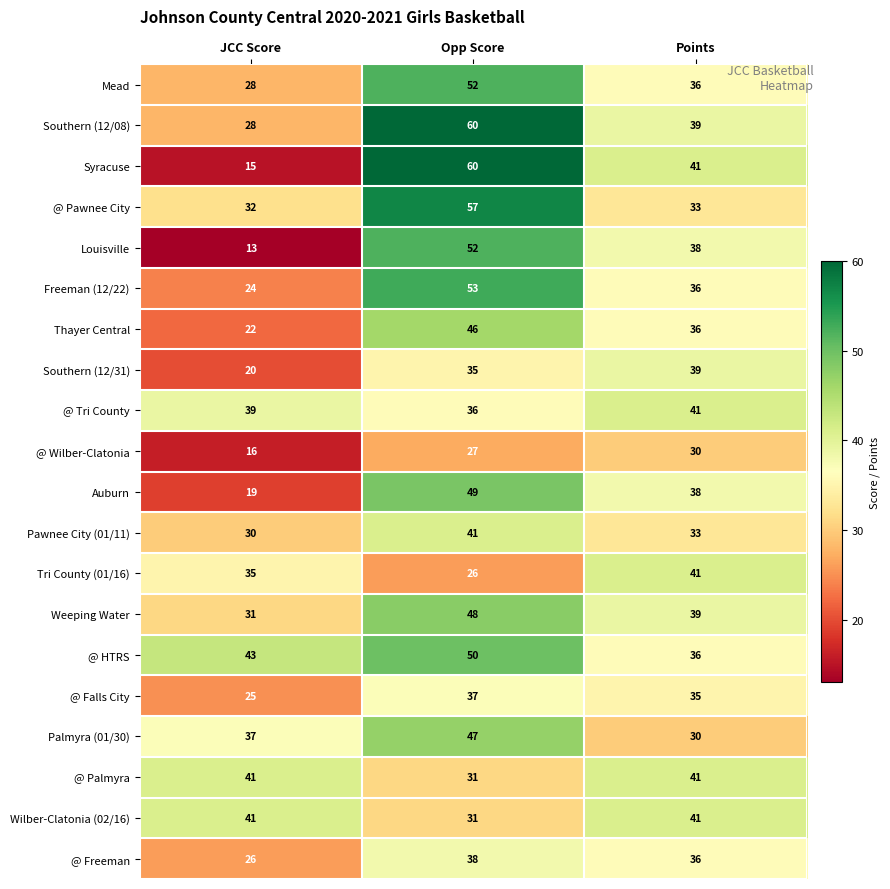

At which label does @ Falls City first exceed 35?

Opp Score